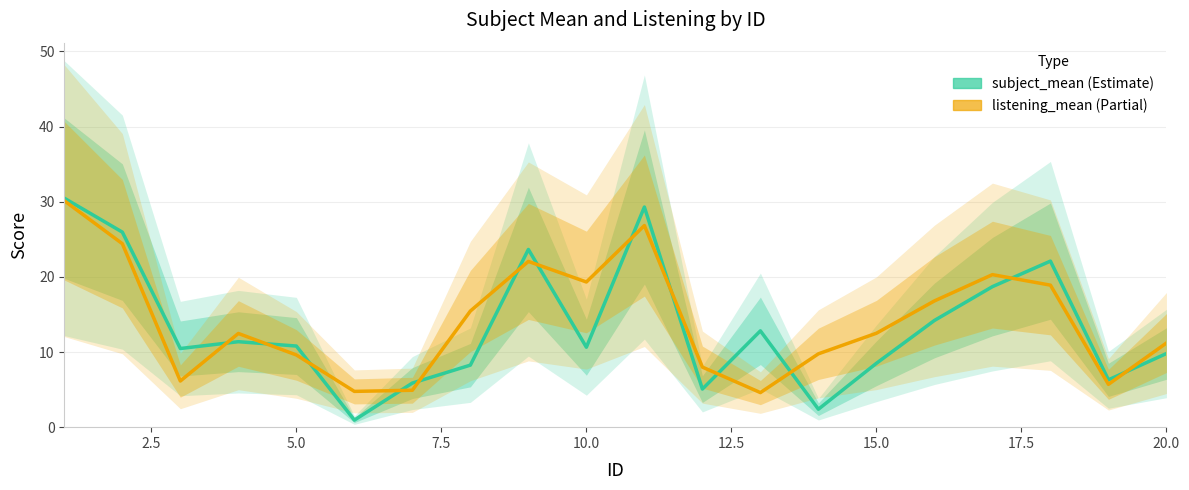

The value of listening_mean (Partial) at 11 is 2.2. True or false?

False